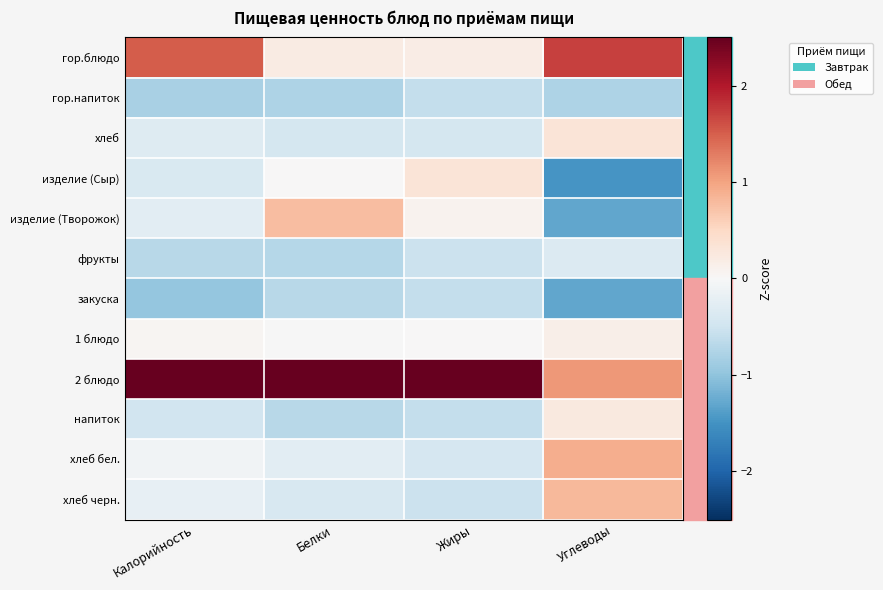

At Углеводы, list the series in order from smallest to largest.

изделие (Сыр), изделие (Творожок), закуска, гор.напиток, фрукты, 1 блюдо, напиток, хлеб, хлеб черн., хлеб бел., 2 блюдо, гор.блюдо